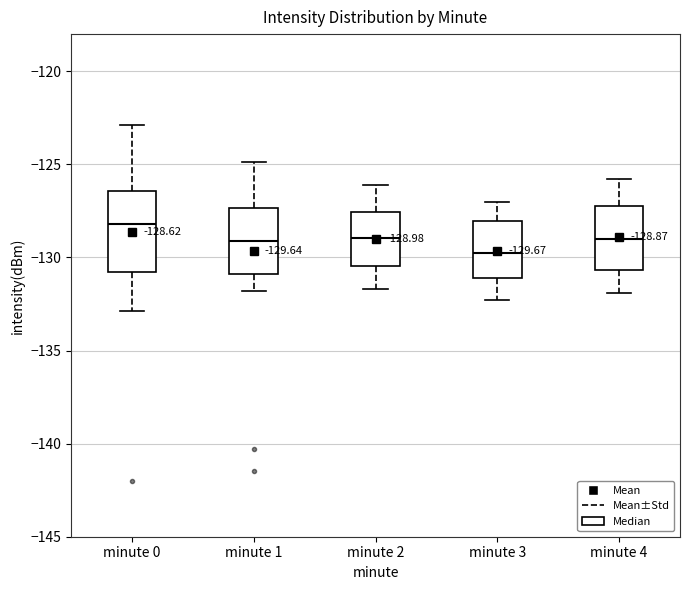

Which box is the tallest, from its lower edge to its upper edge?

minute 0